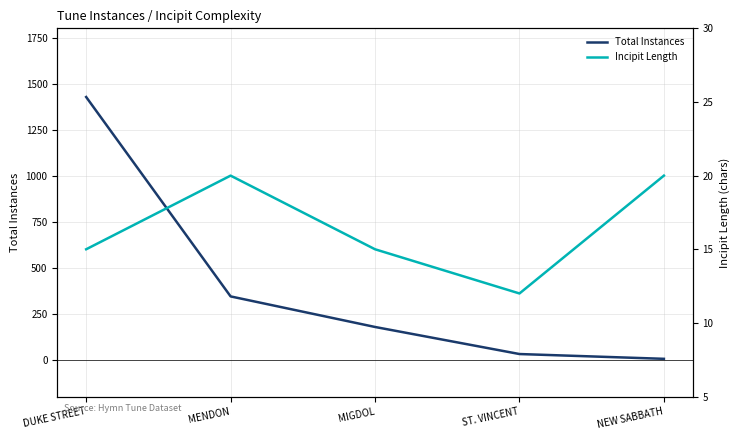

What is the label of the 5th point from the left?

NEW SABBATH